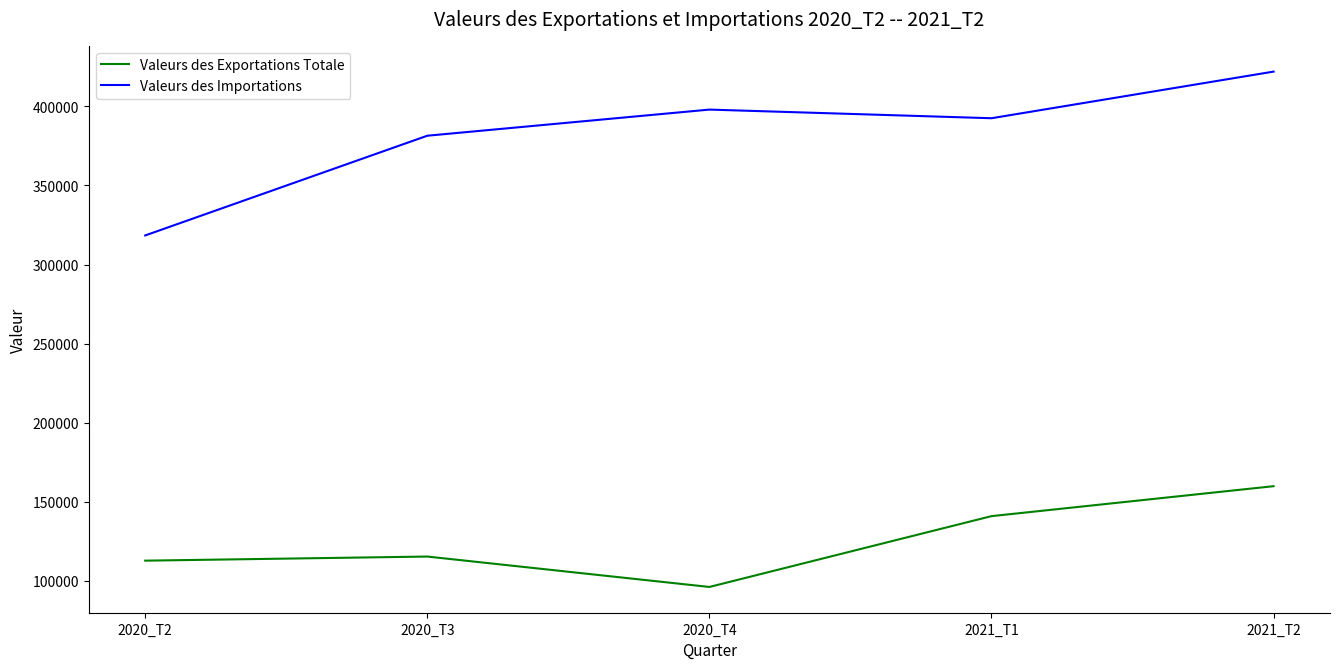

Count the number of data series in this chart.

2